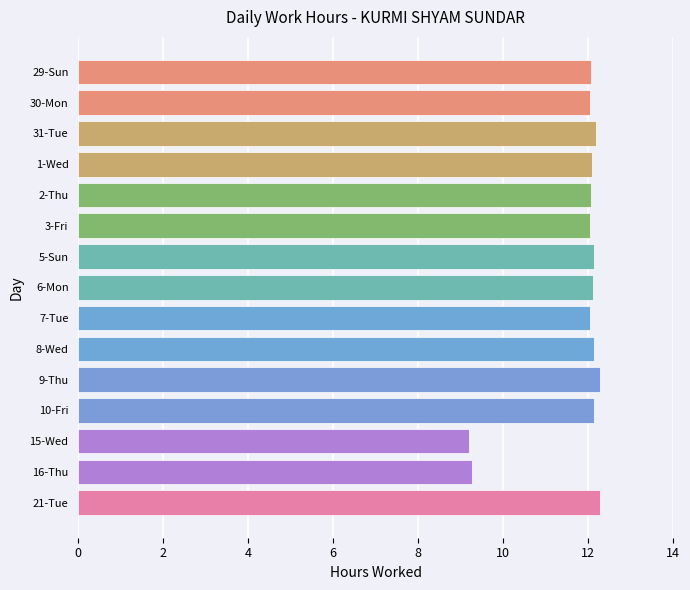

The chart shows a value of 9.3 at 16-Thu. True or false?

True